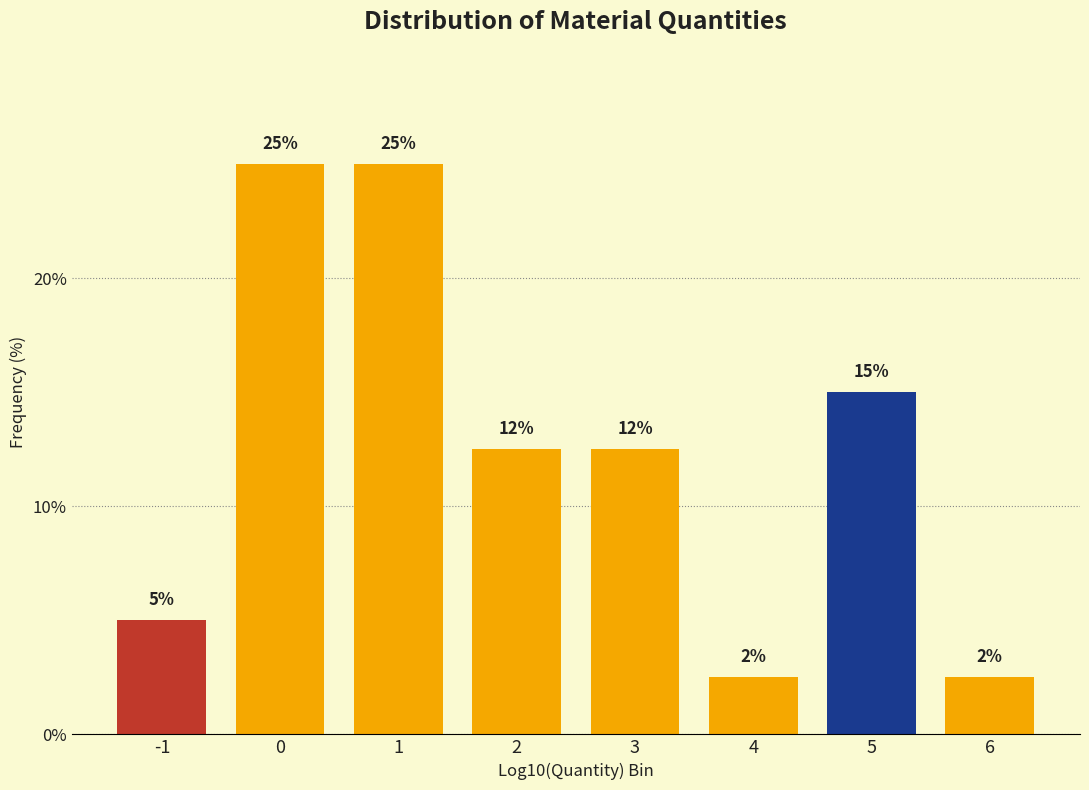

What value does the data have at 4?

2.5